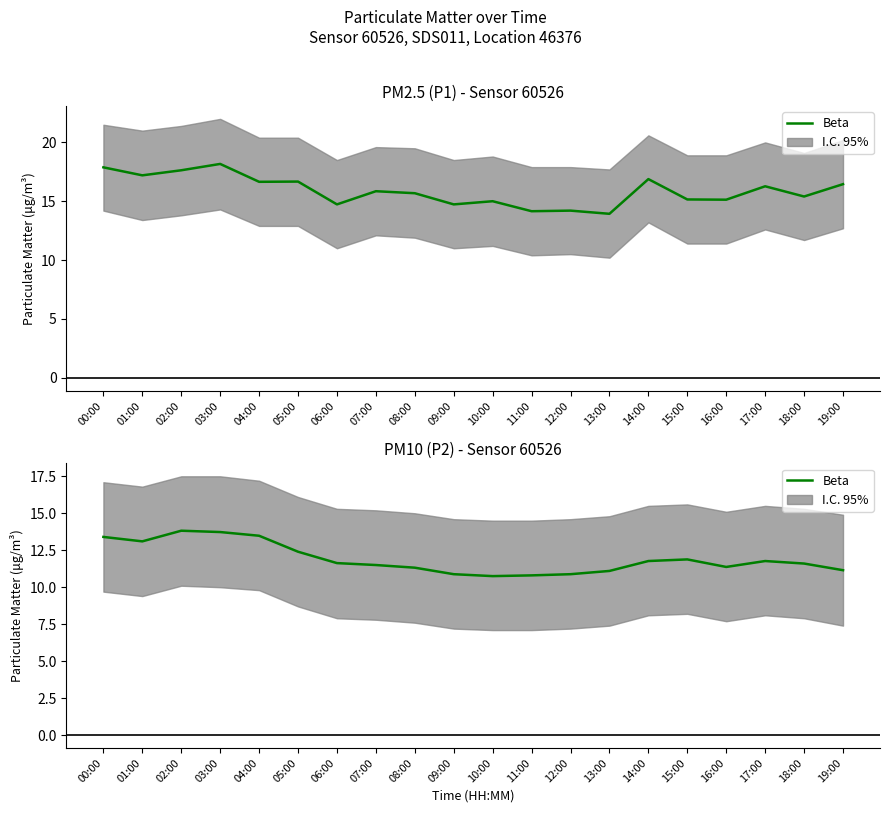

What is the label of the 5th point from the right?

15:00